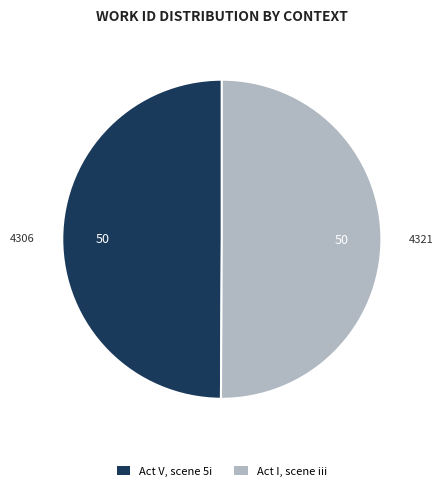

What is the ratio of the value at Act I, scene iii to the value at Act V, scene 5i?

1.0